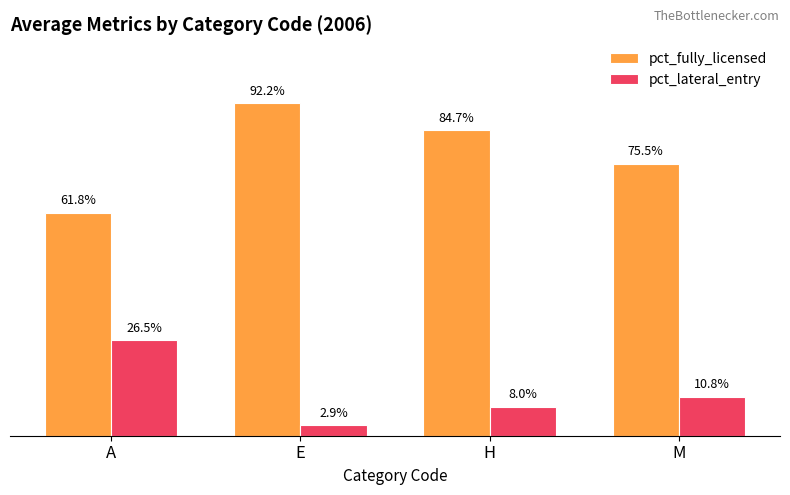

Are the bars grouped side by side (vs. stacked)?

Yes